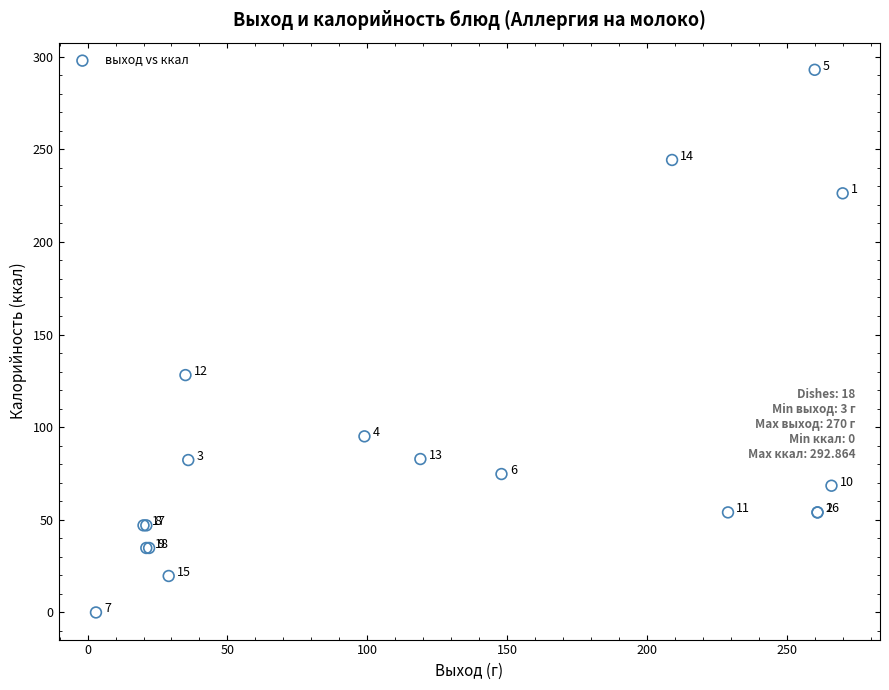

What Y value in the scatter plot is closest to 146?

128.1